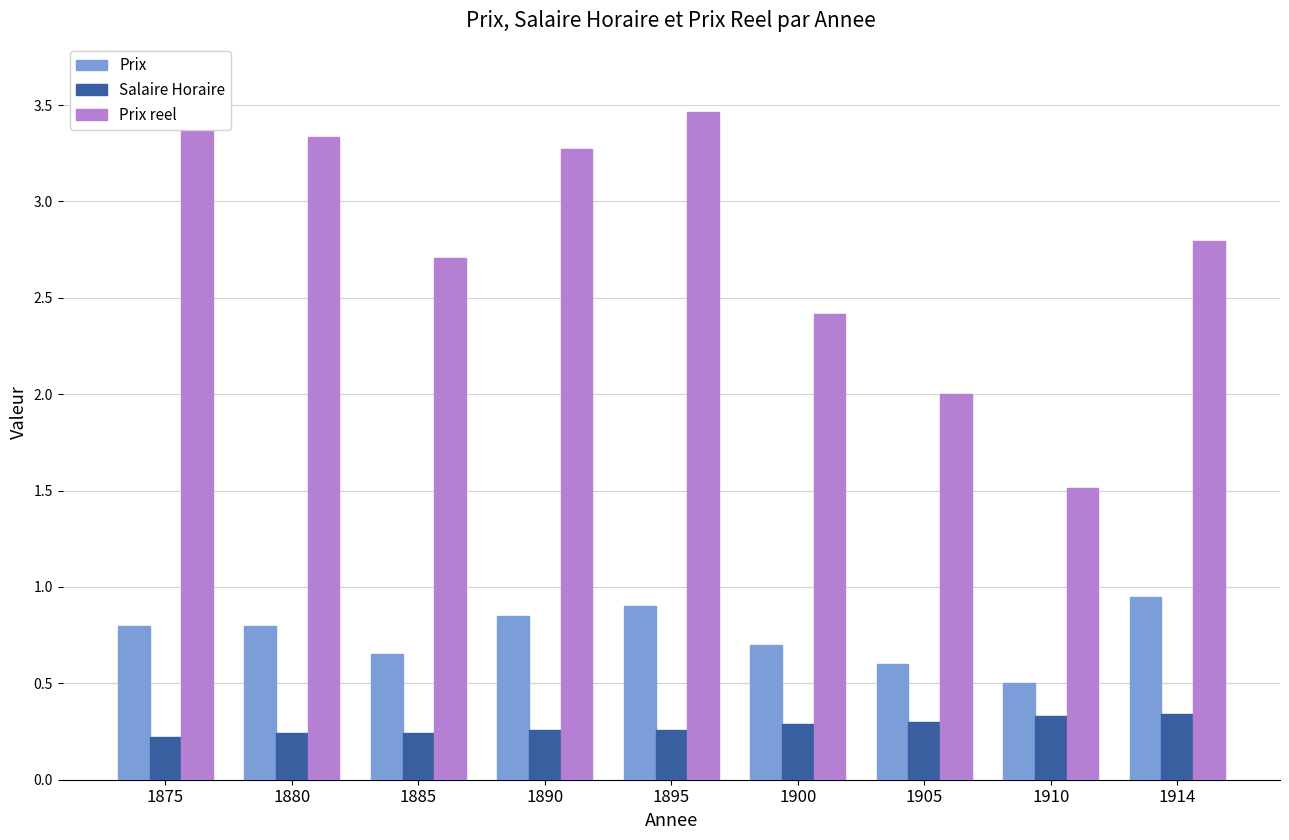

Reading left to right, what are all the values shown in this chart?

Prix: 0.8	0.8	0.7	0.8	0.9	0.7	0.6	0.5	0.9
Salaire Horaire: 0.2	0.2	0.2	0.3	0.3	0.3	0.3	0.3	0.3
Prix reel: 3.6	3.3	2.7	3.3	3.5	2.4	2.0	1.5	2.8